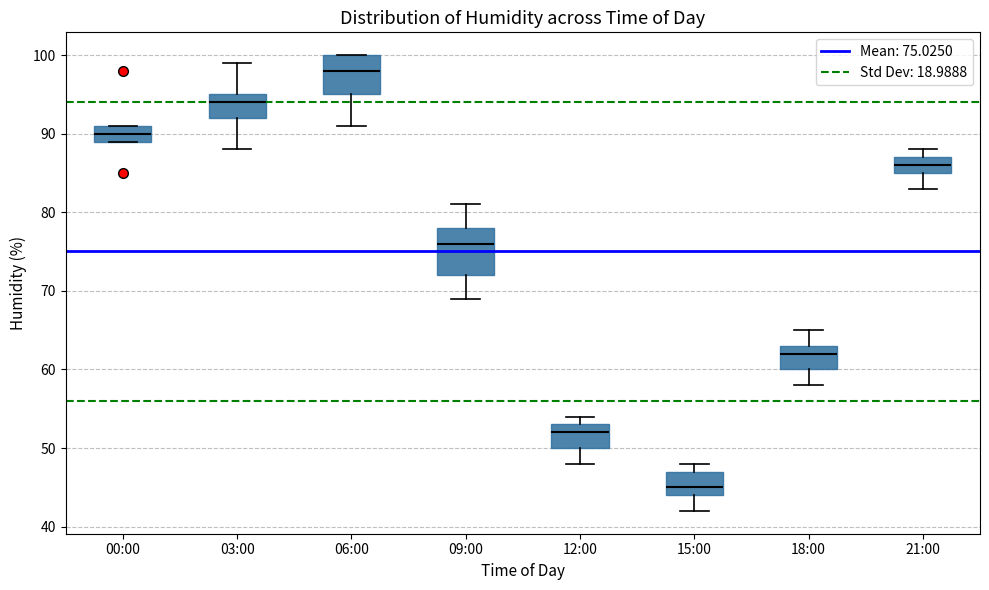

Reading left to right, transcribe this box plot: for each box, give where its median line is, the range the box spans, and where its two whiskers end, as read against the y-axis. The values are not printed on the chart, so give them approximately, as read against the axis.

00:00: median 90, box 89 to 91, whiskers 89 to 91
03:00: median 94, box 92 to 95, whiskers 88 to 99
06:00: median 98, box 95 to 100, whiskers 91 to 100
09:00: median 76, box 72 to 78, whiskers 69 to 81
12:00: median 52, box 50 to 53, whiskers 48 to 54
15:00: median 45, box 44 to 47, whiskers 42 to 48
18:00: median 62, box 60 to 63, whiskers 58 to 65
21:00: median 86, box 85 to 87, whiskers 83 to 88